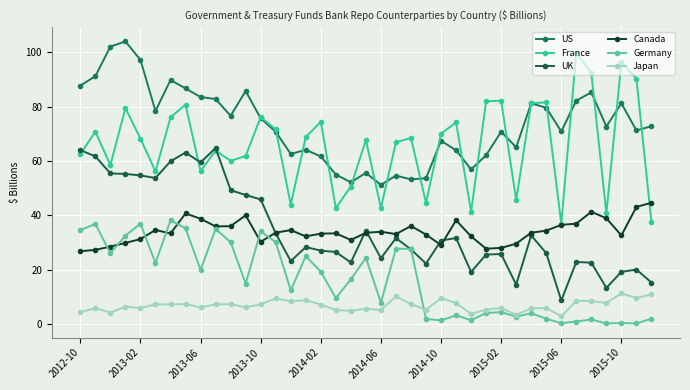

What is the difference between the second highest and second lowest values in the Japan series?

7.6